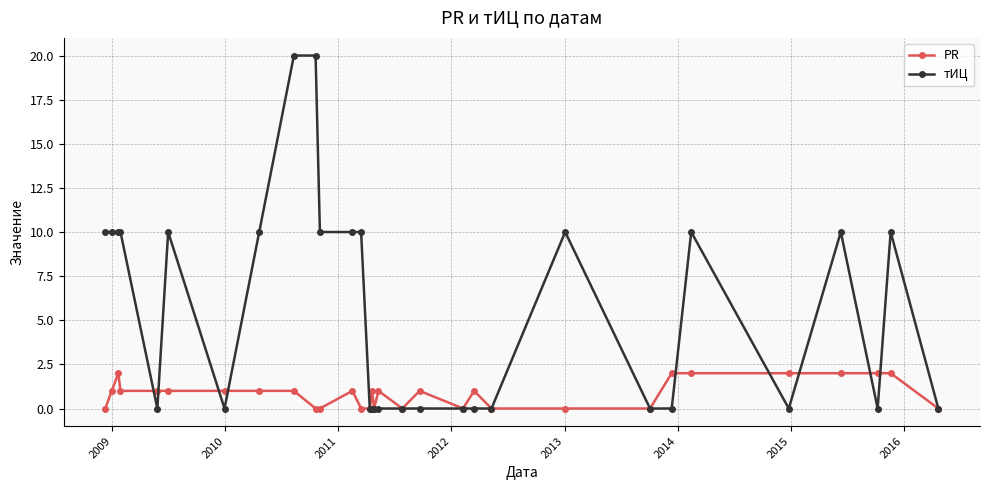

What is the value of the PR point at the 27th from the left?

2